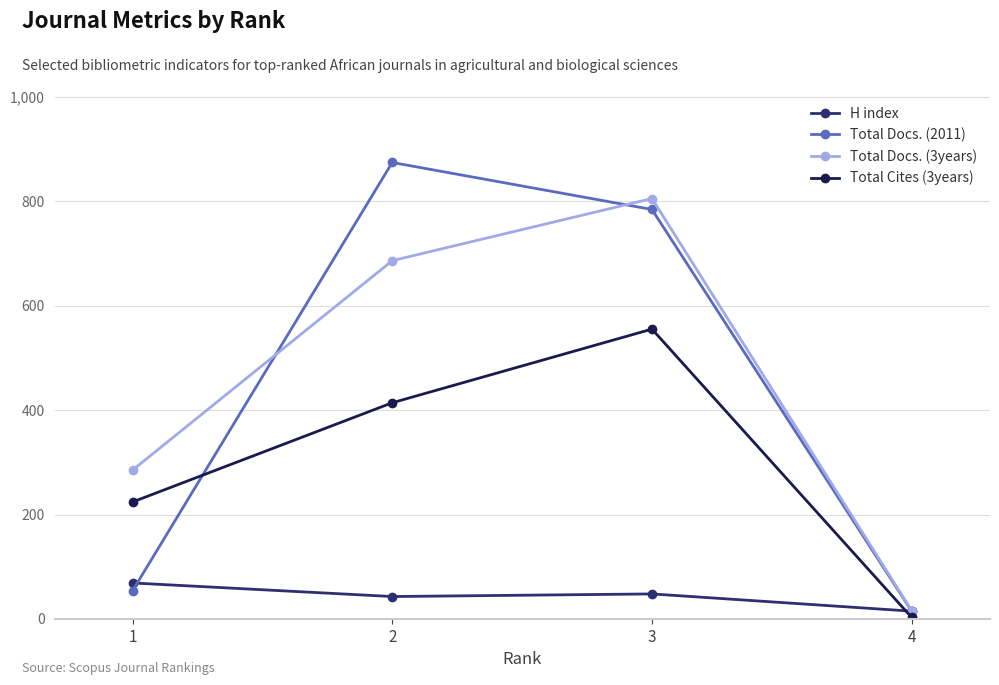

True or false: H index and Total Docs. (2011) cross at least once.

True